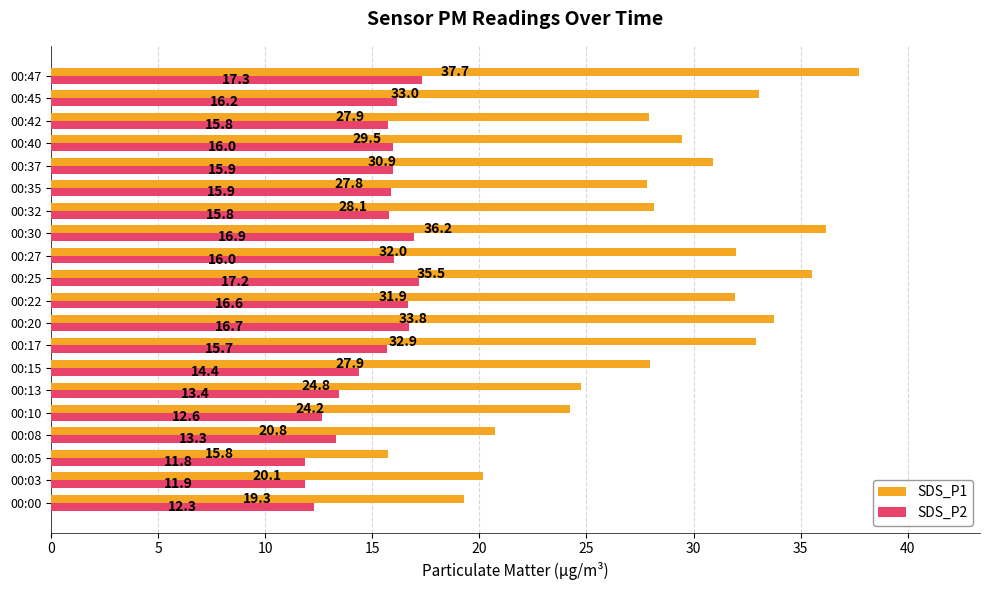

The value of SDS_P2 at 00:47 is 24.8. True or false?

False